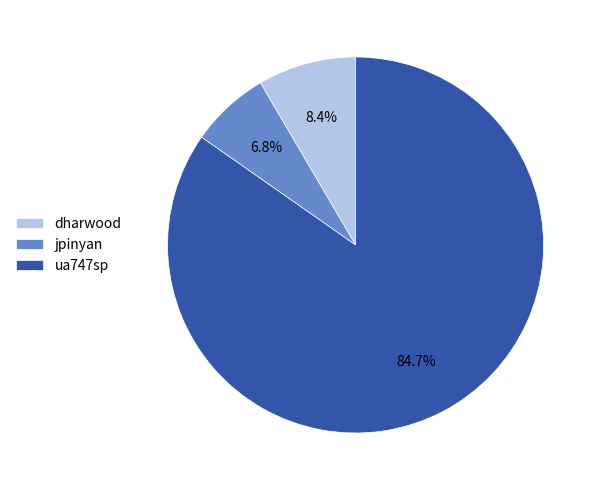

Count the number of slices in the pie.

3